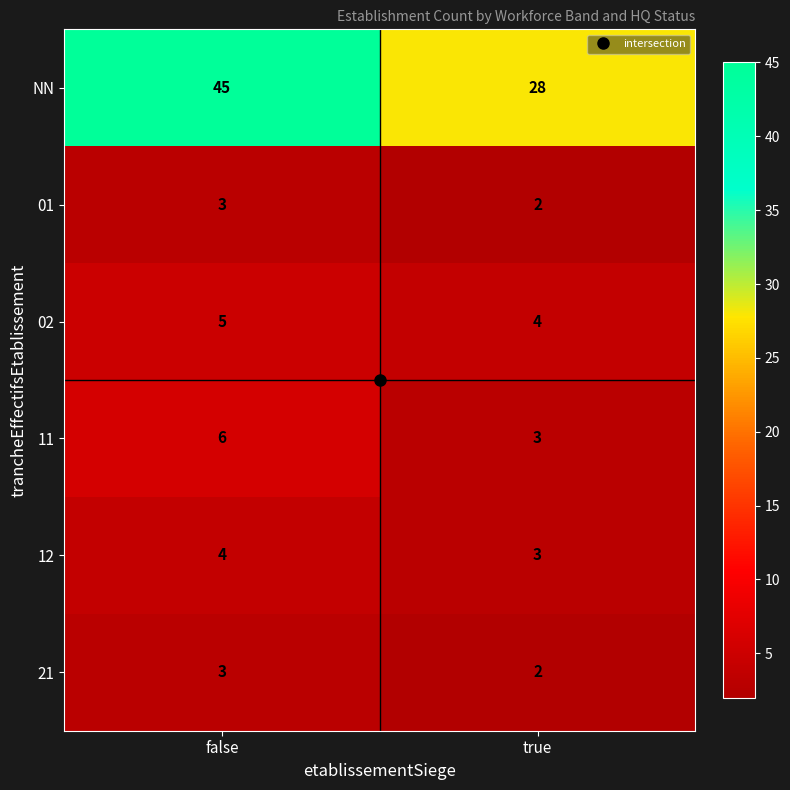

What is the difference between the NN values at false and true?

17